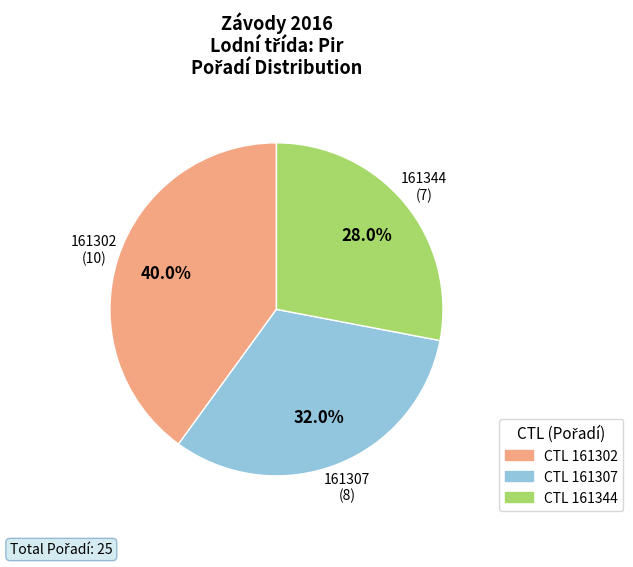

How many segments does this pie chart have?

3